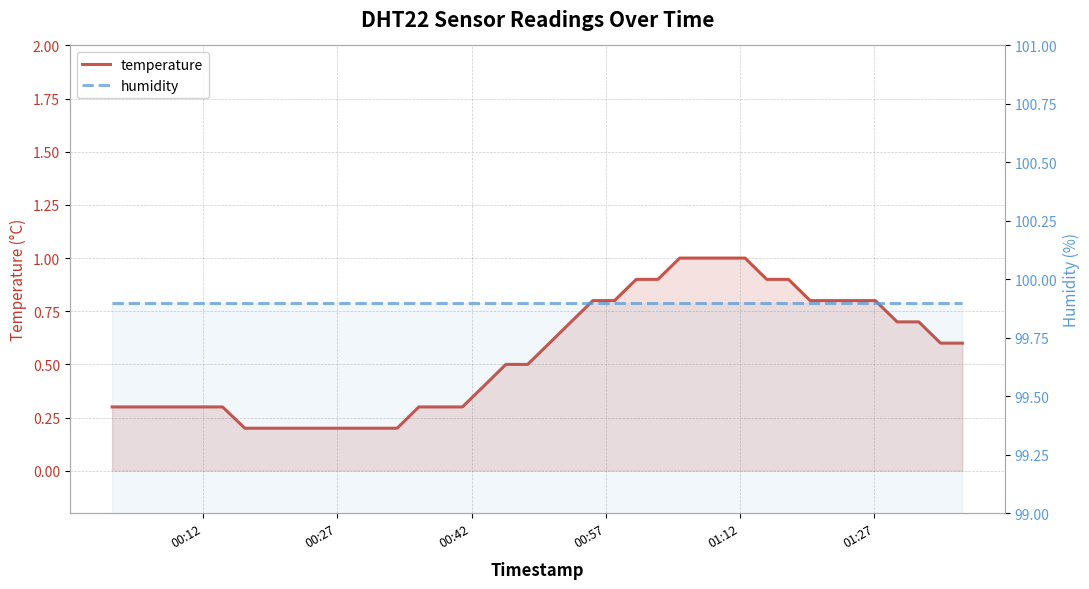

List the series in order of their overall mean, lowest first.

temperature, humidity